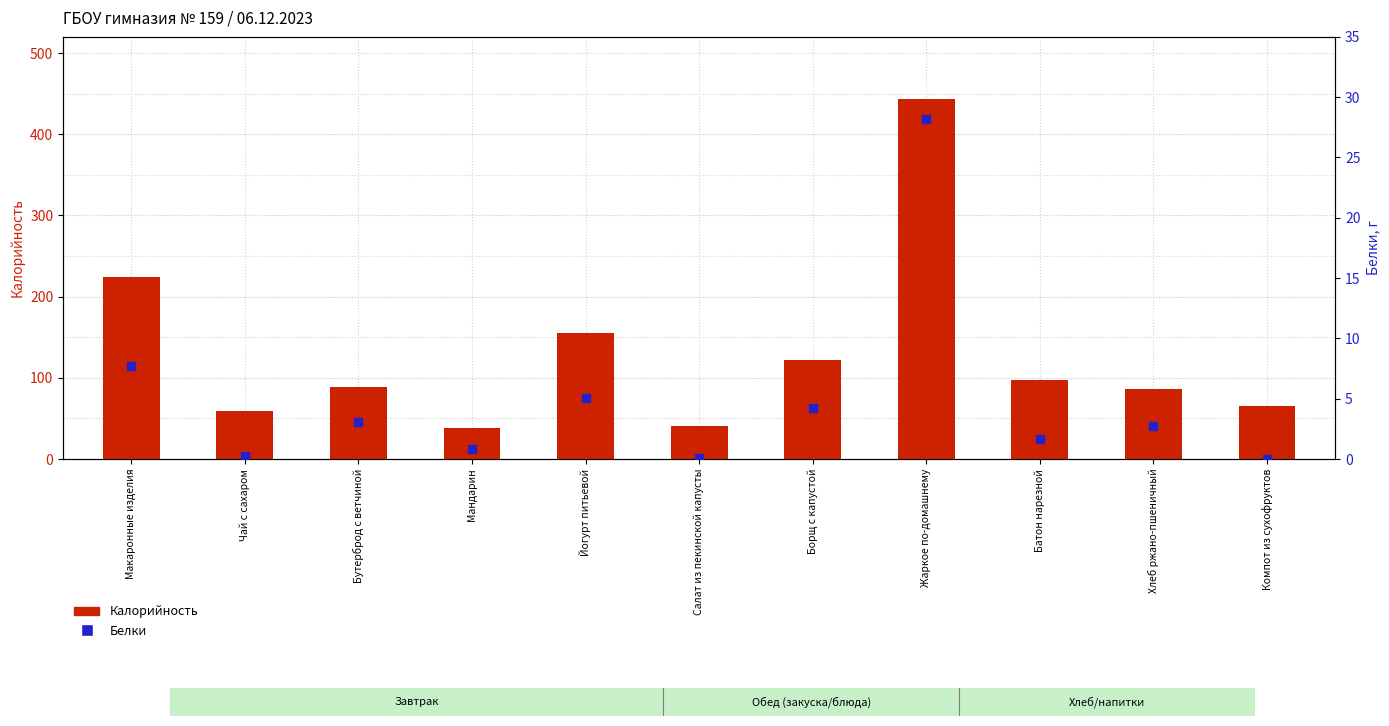

Which series contains the lowest Y value?

Белки